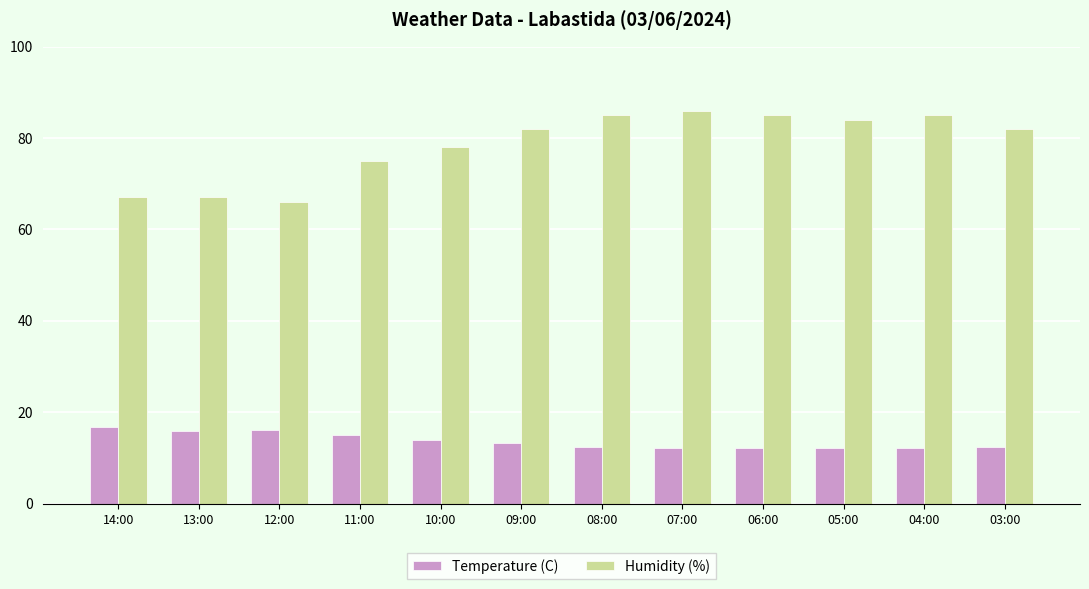

Are the bars grouped side by side (vs. stacked)?

Yes